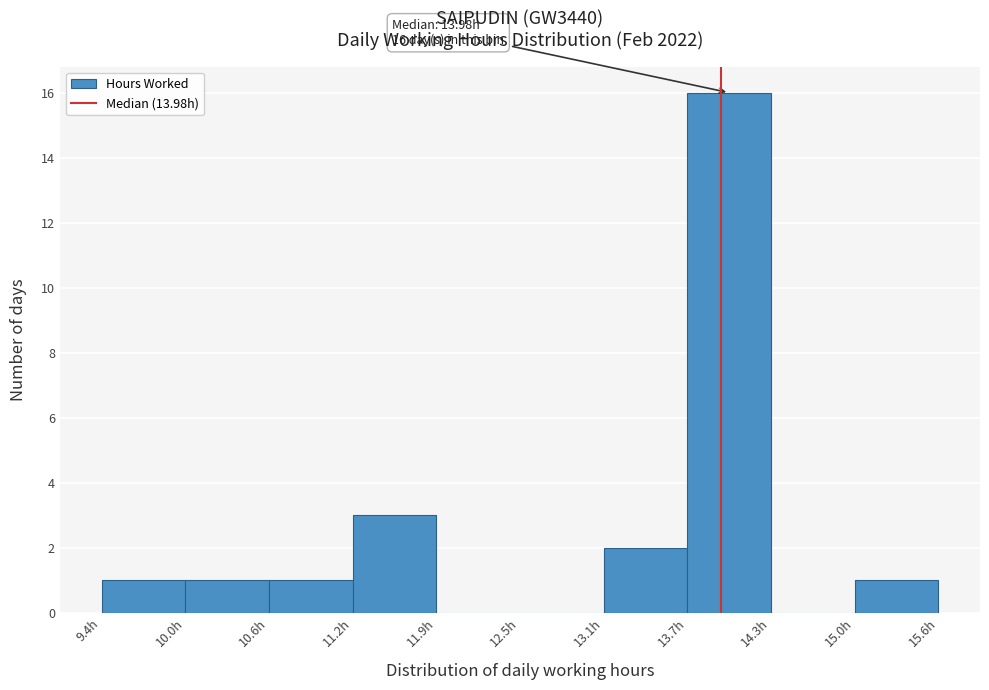

Which range on the x-axis has the tallest bar?

13.7 to 14.3